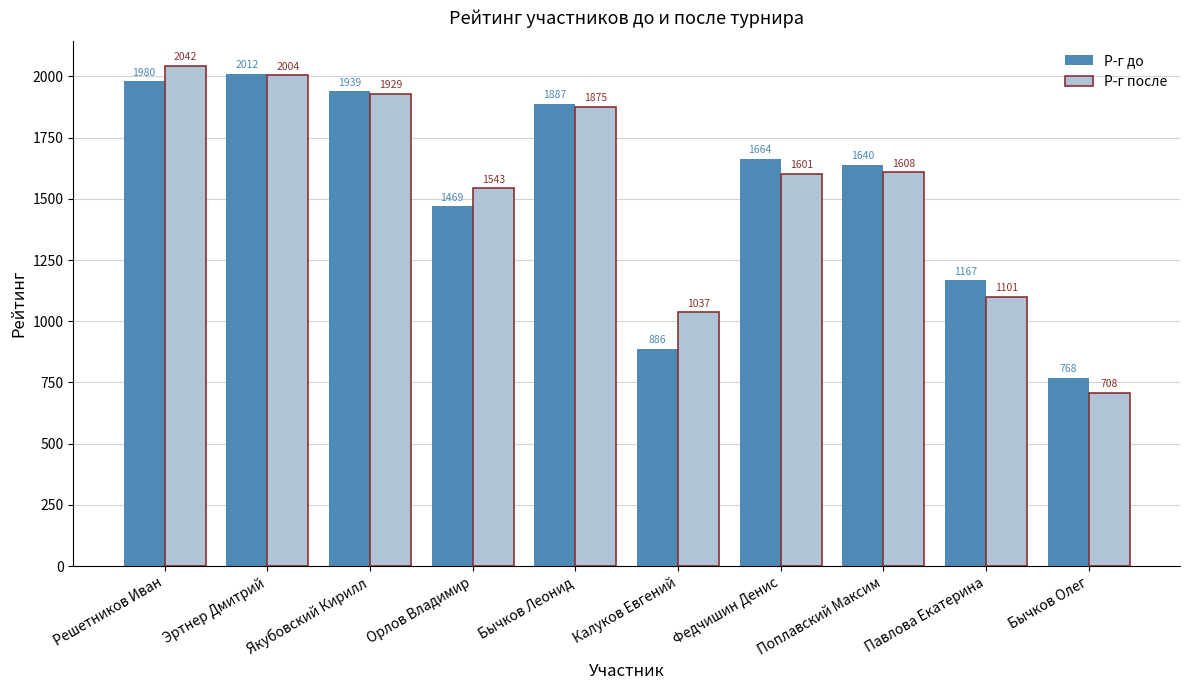

Rank the categories by Р-г до value from highest to lowest.

Эртнер Дмитрий, Решетников Иван, Якубовский Кирилл, Бычков Леонид, Федчишин Денис, Поплавский Максим, Орлов Владимир, Павлова Екатерина, Калуков Евгений, Бычков Олег